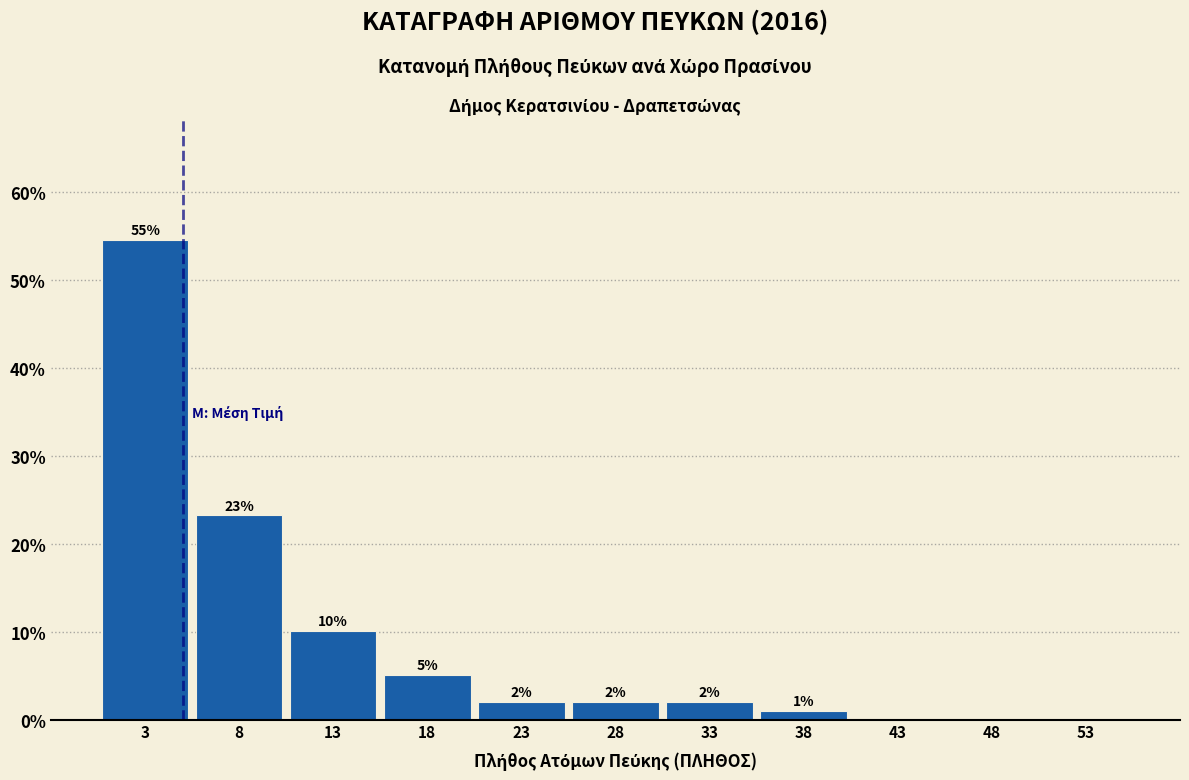

Which range on the x-axis has the tallest bar?

0.5 to 5.5